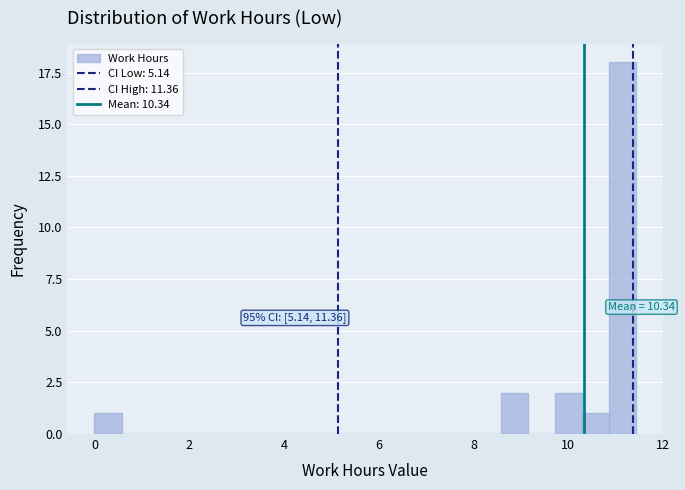

Read against the x-axis, roughly where is the centre of the tallest bar?

11.2